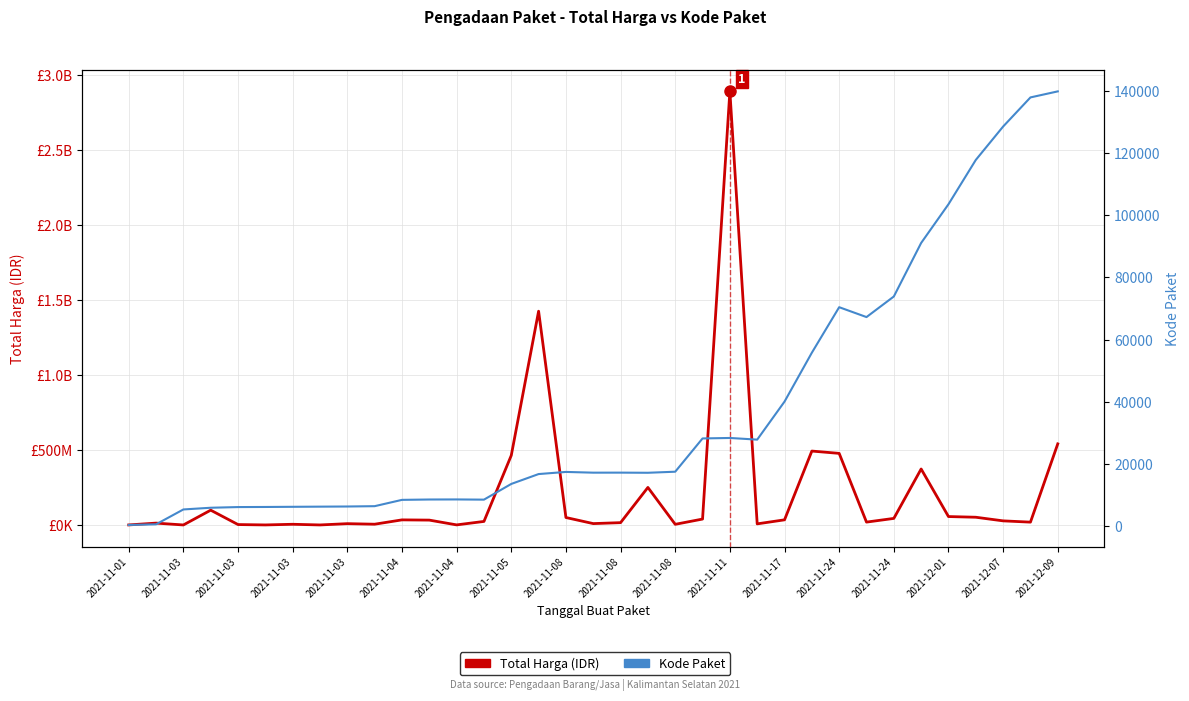

Is this an area chart (filled region under the line)?

No